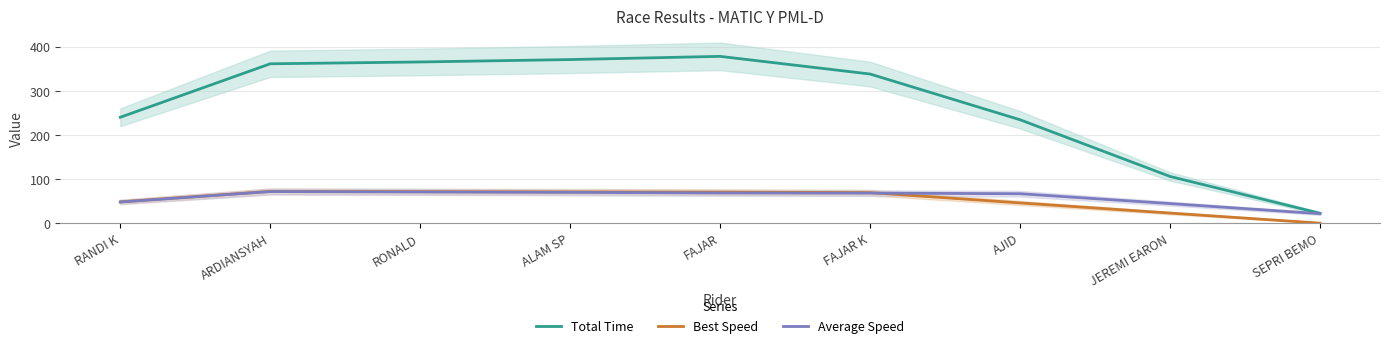

What is the maximum value for Average Speed?

71.7